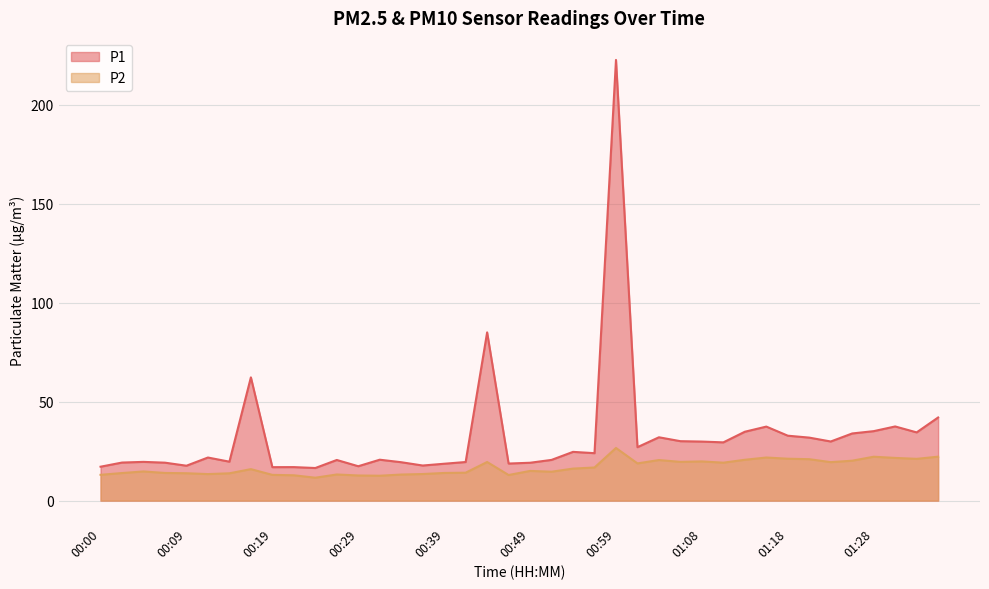

Count the number of categories in the chart.

40